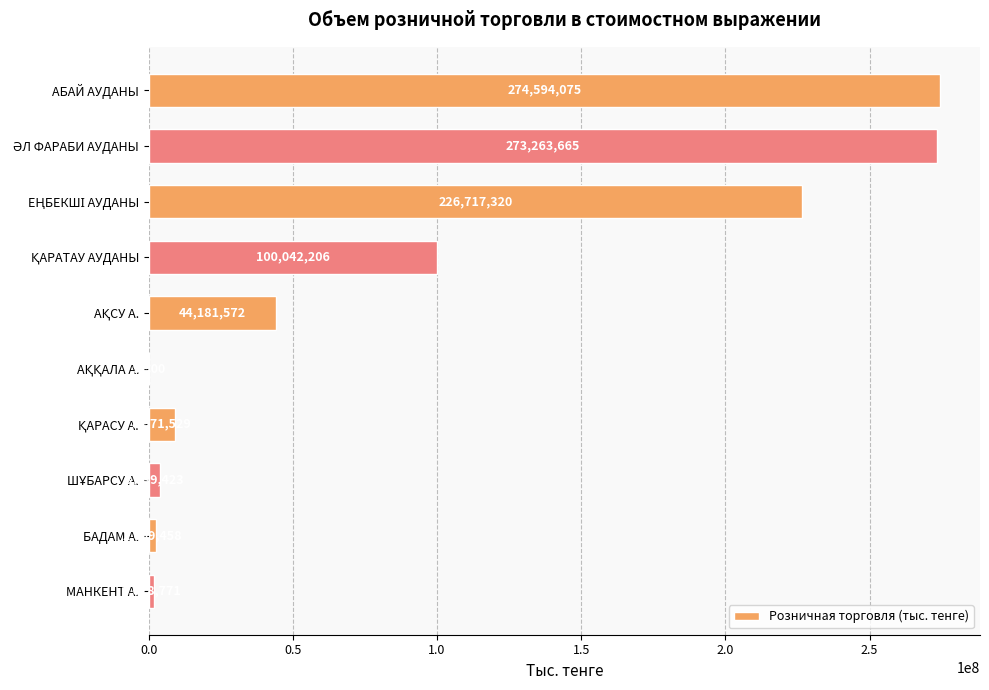

What is the sum of all values?

936007919